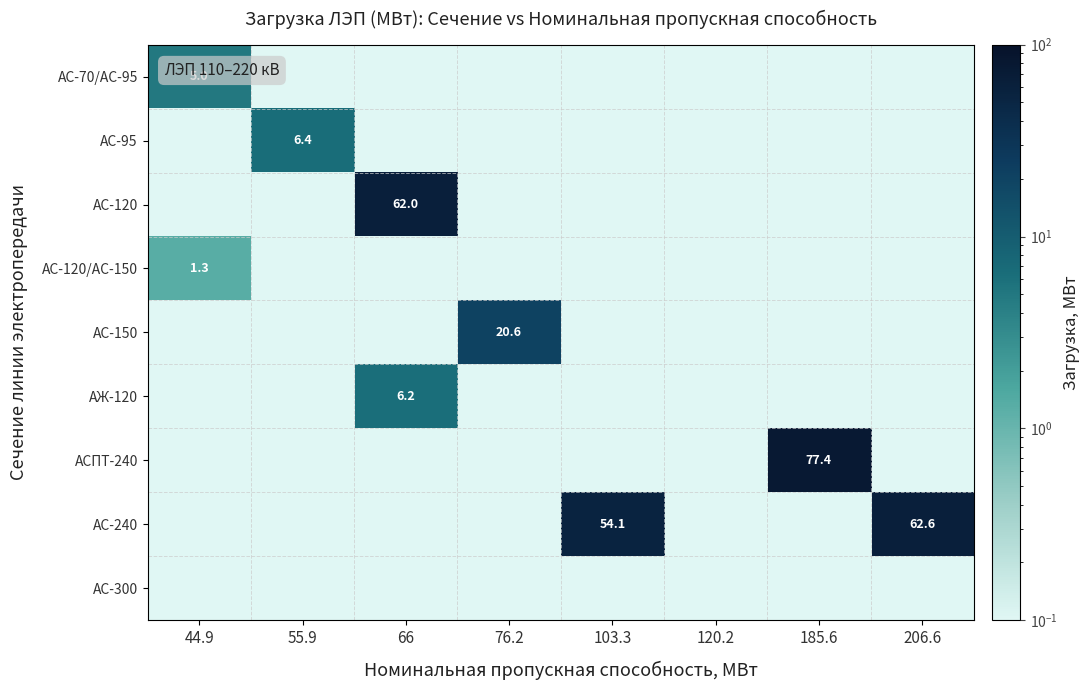

The АС-120/АС-150 series shows 0.1 at 120.2. True or false?

True